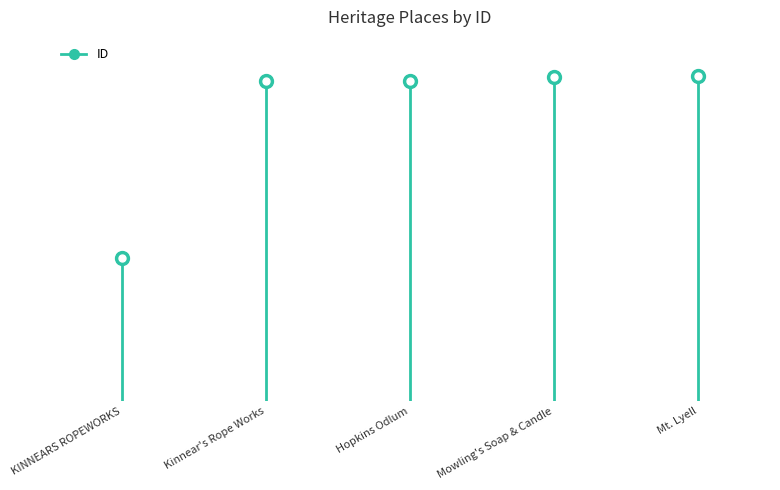

What is the change in value from KINNEARS ROPEWORKS to Hopkins Odlum?

+15721